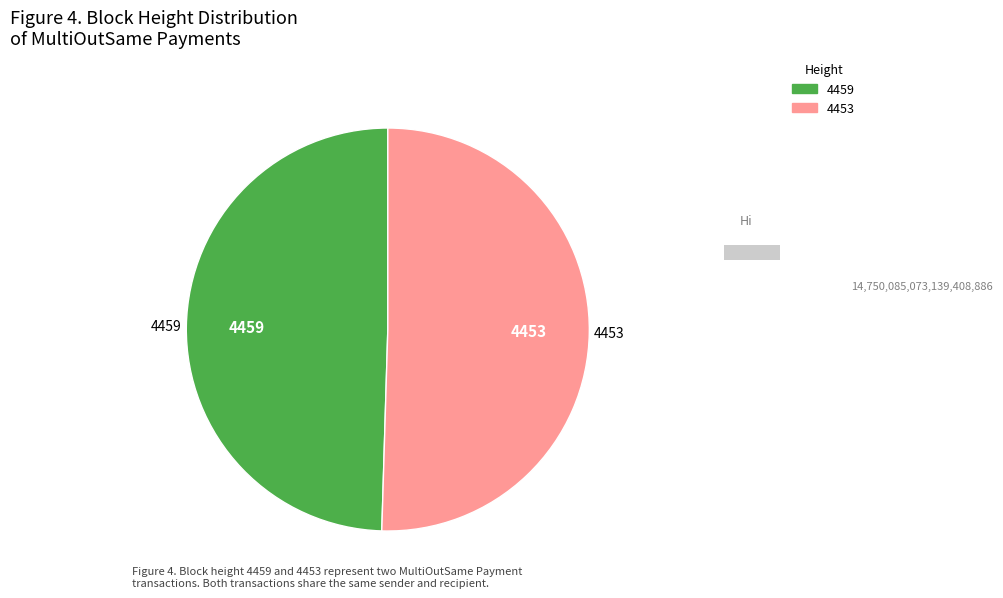

Do 4453 and 4459 together represent more than half of the pie?

Yes